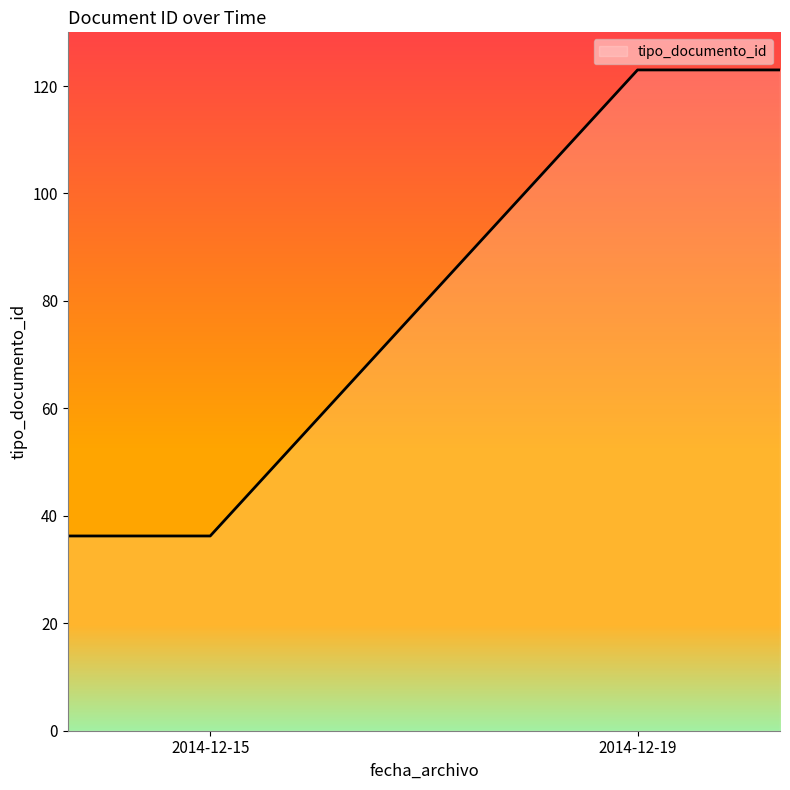

What is the average value?

79.6